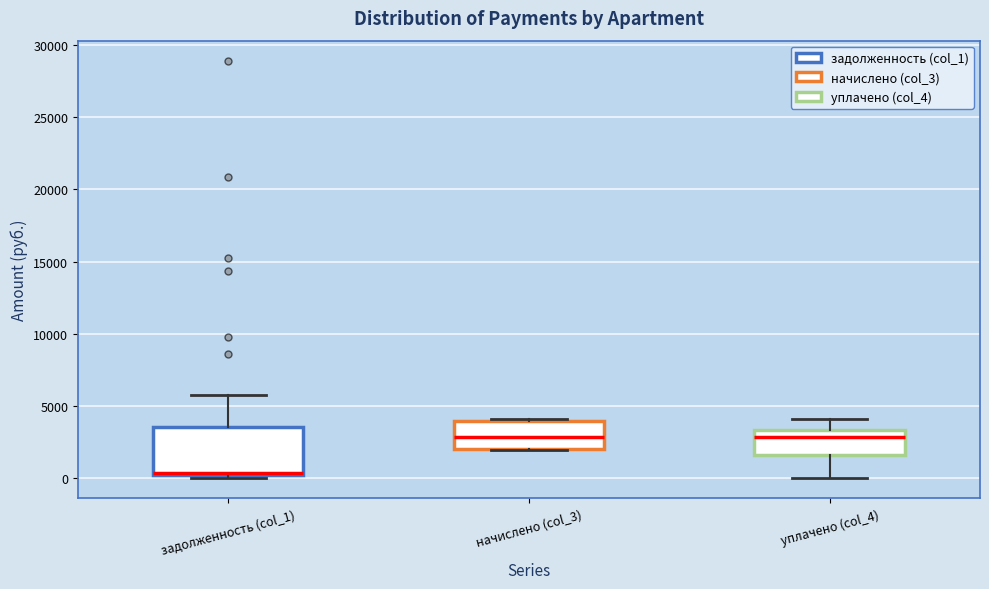

Where is the lower edge of the box for начислено (col_3) on the y-axis? The values are not printed on the chart, so give them approximately, as read against the axis.

2000